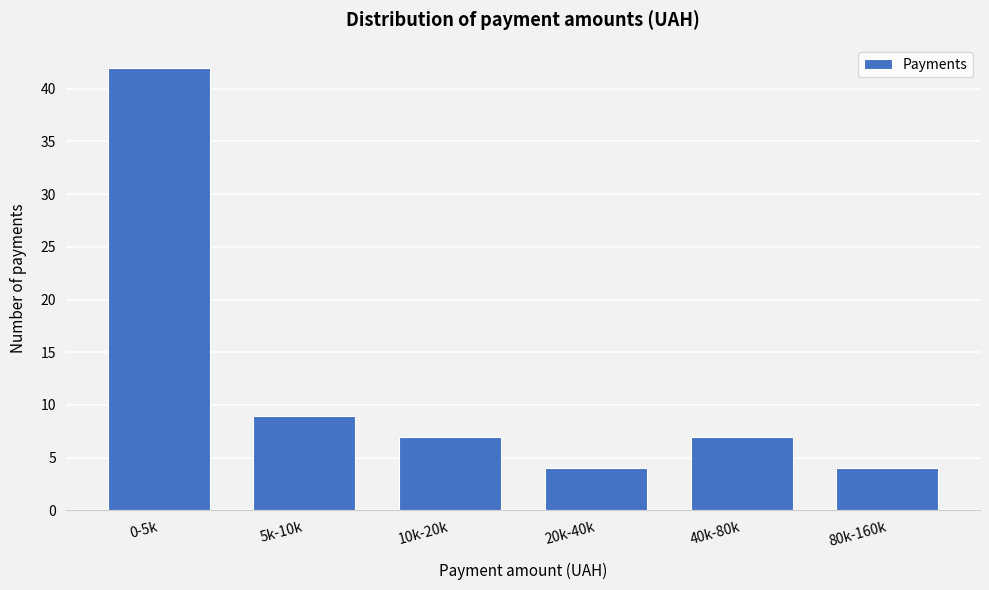

Reading left to right, list all the values displayed in this chart.

0-5k=42	5k-10k=9	10k-20k=7	20k-40k=4	40k-80k=7	80k-160k=4